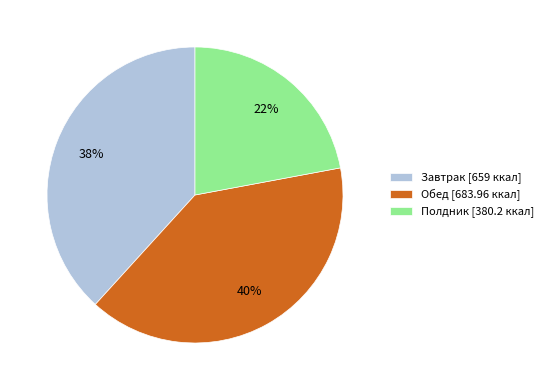

Does Завтрак account for over 50% of the chart?

No